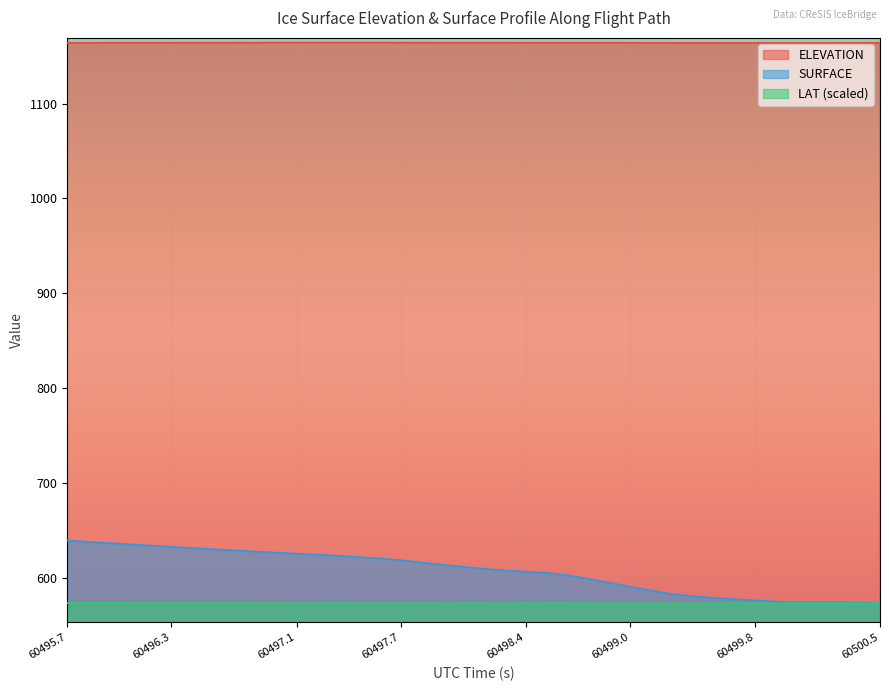

True or false: ELEVATION and LAT intersect in this chart.

False